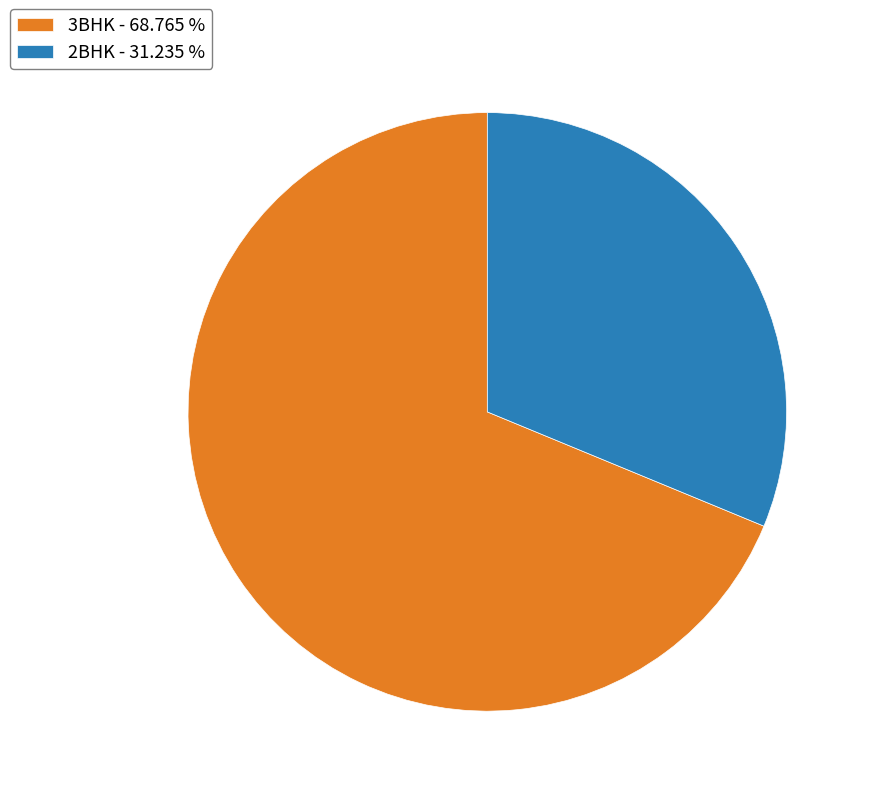

What is the smallest slice in the pie chart?

2BHK - 31.235 %